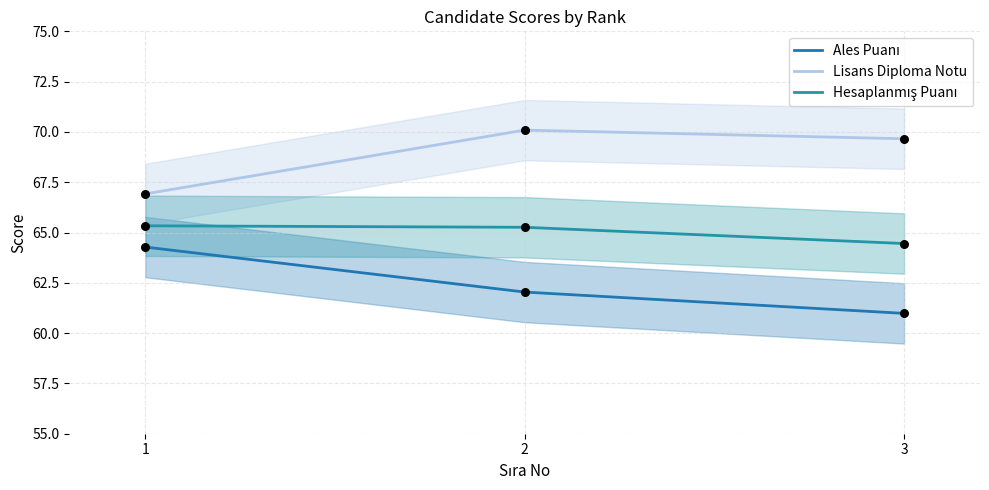

Which series contains the lowest Y value?

Ales Puanı